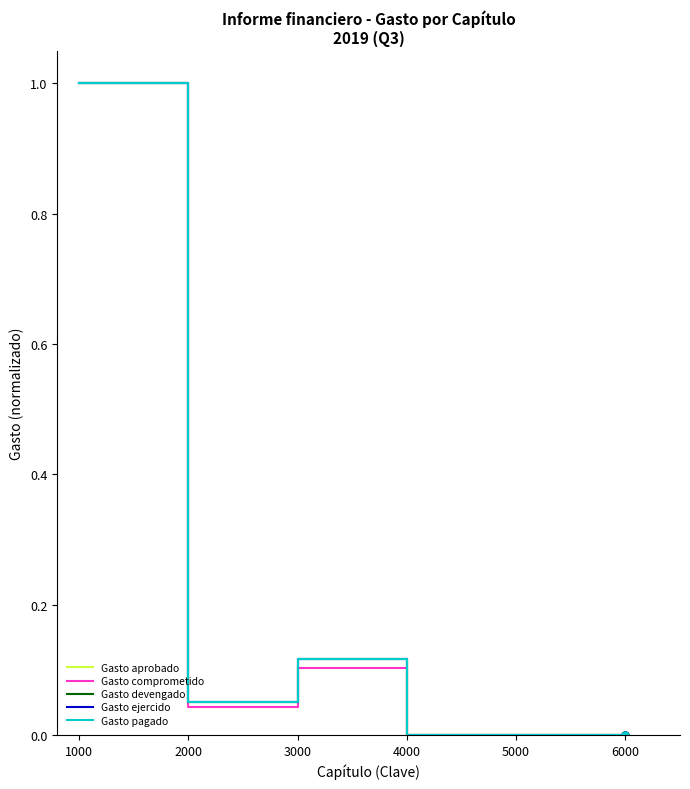

Does the chart have visible grid lines?

No